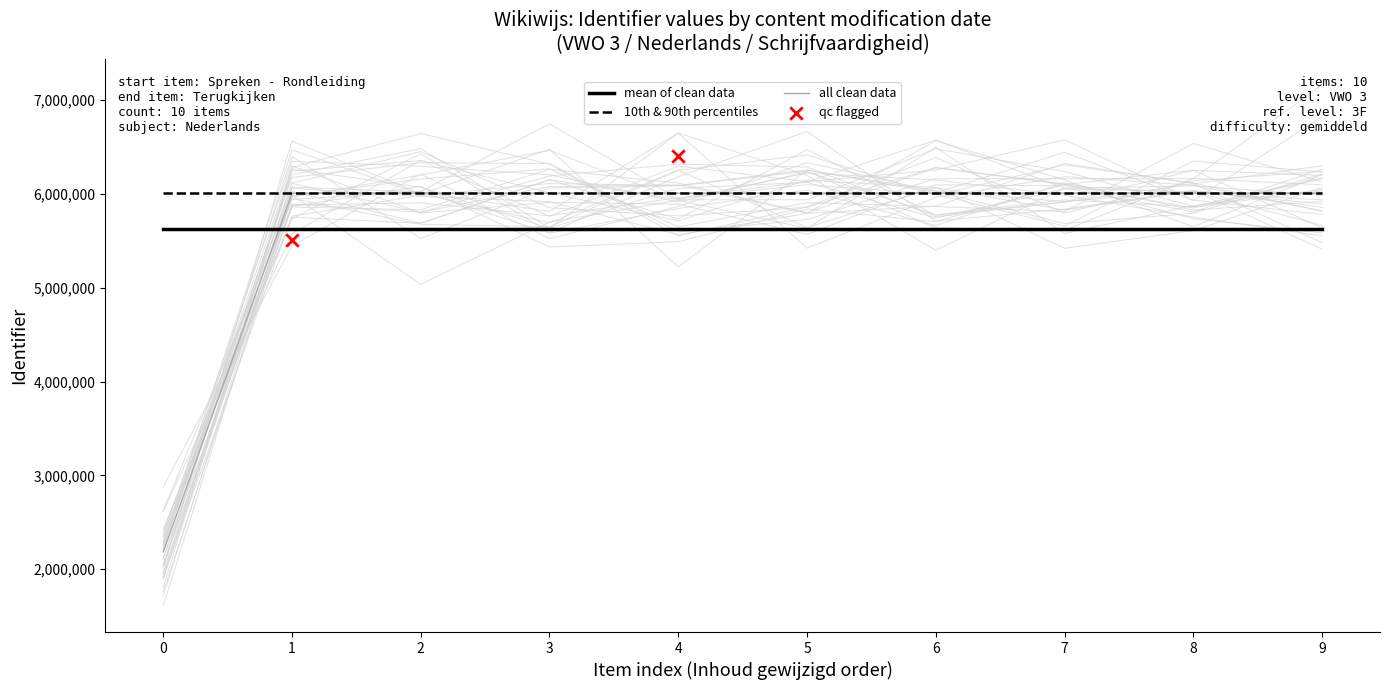

What is the approximate value of mean of clean data at 6?

5627011.8